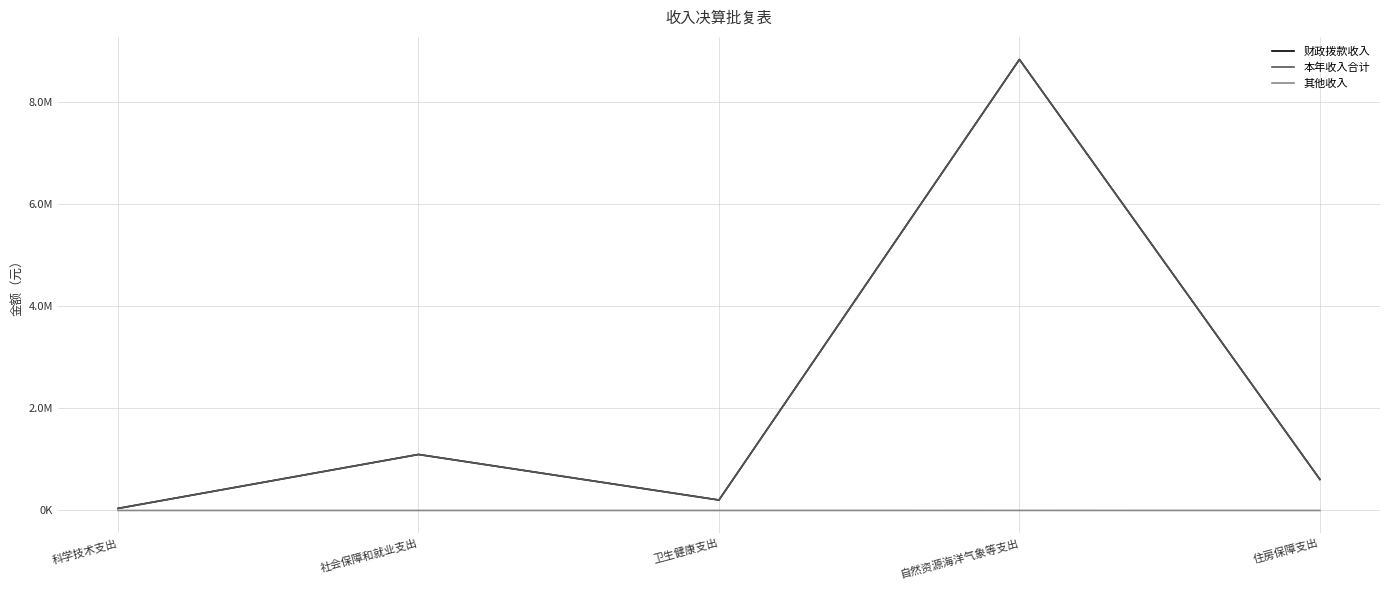

Is it true that 其他收入 equals 0.0 at 科学技术支出?

True